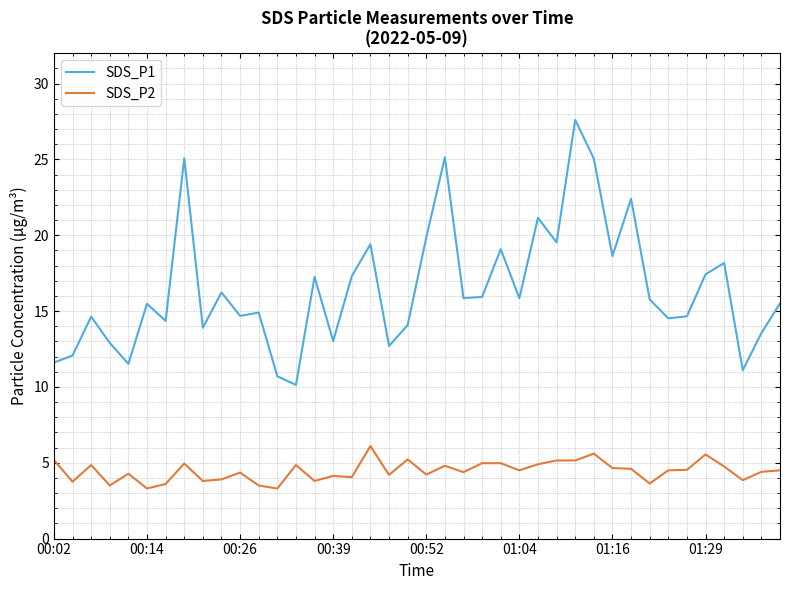

True or false: SDS_P1 and SDS_P2 intersect in this chart.

False